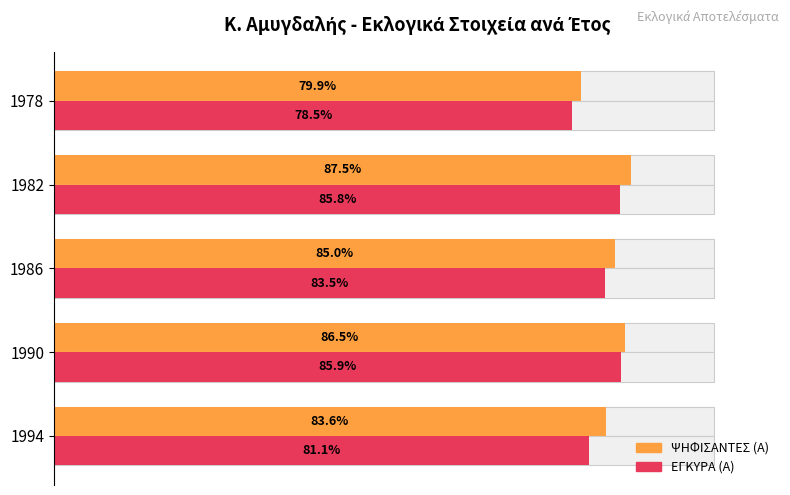

List the series in order of their overall mean, lowest first.

ΕΓΚΥΡΑ (Α), ΨΗΦΙΣΑΝΤΕΣ (Α)